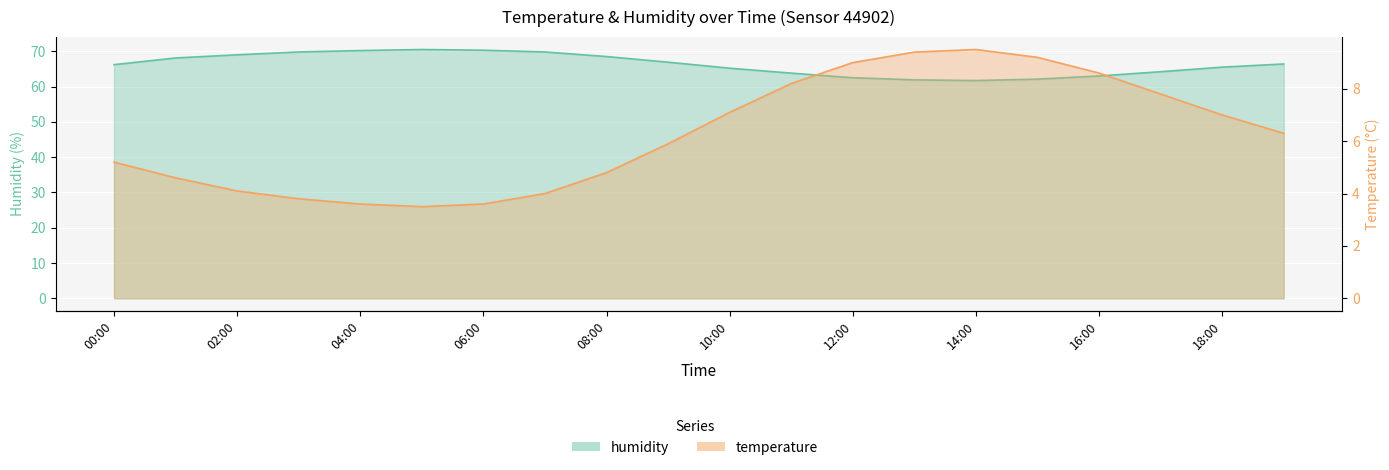

Which category has the highest value in the humidity series?

05:00